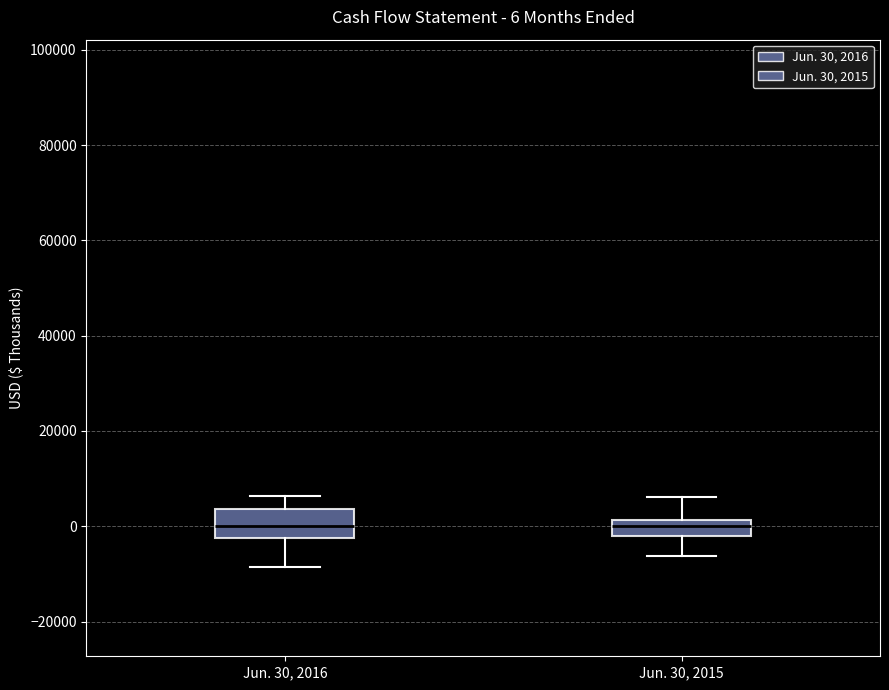

Comparing the boxes themselves (not the whiskers), which one is the tallest?

Jun. 30, 2016